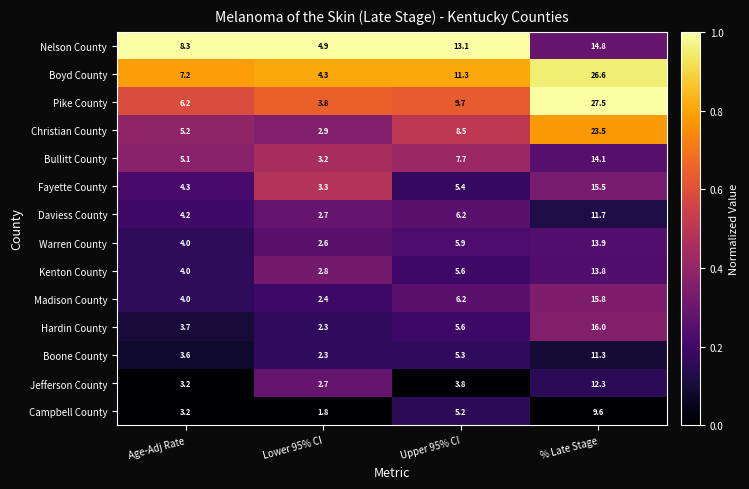

What is the greatest value displayed?

27.5